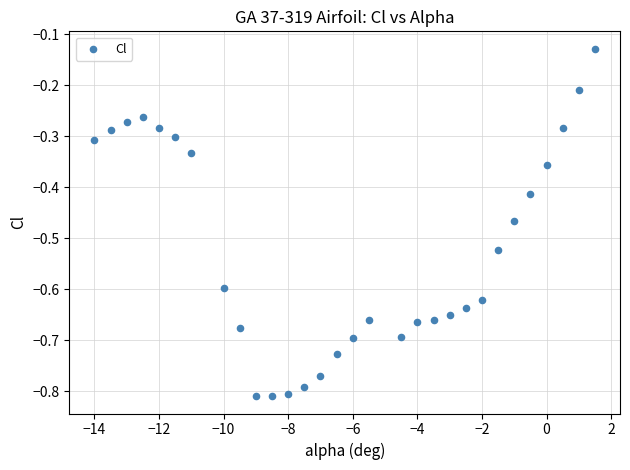

What is the range of X values (max minus min)?

15.5